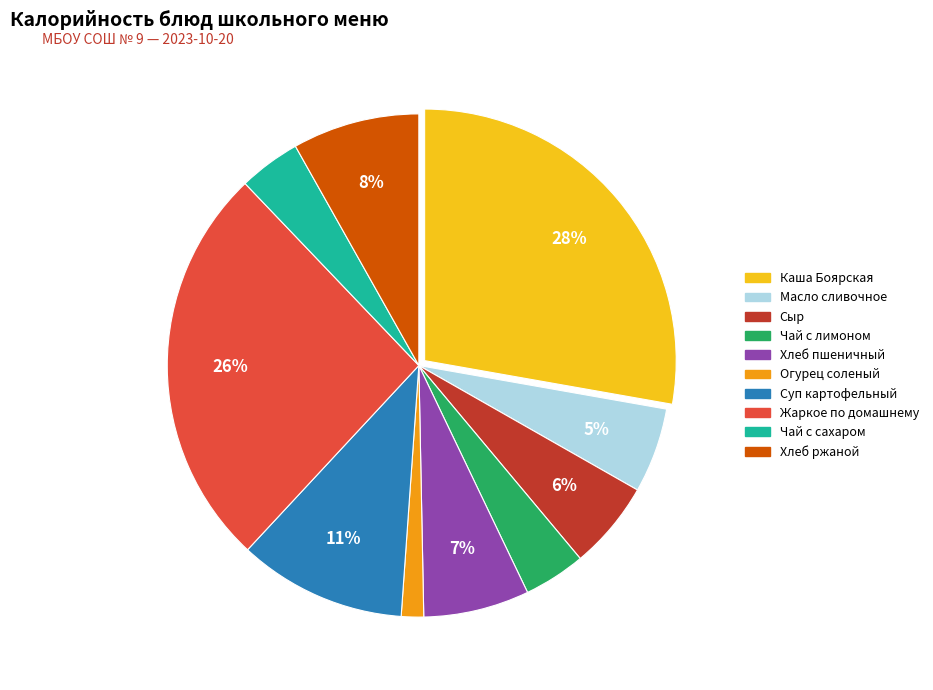

To the nearest percent, what is the average slice percentage?

10%